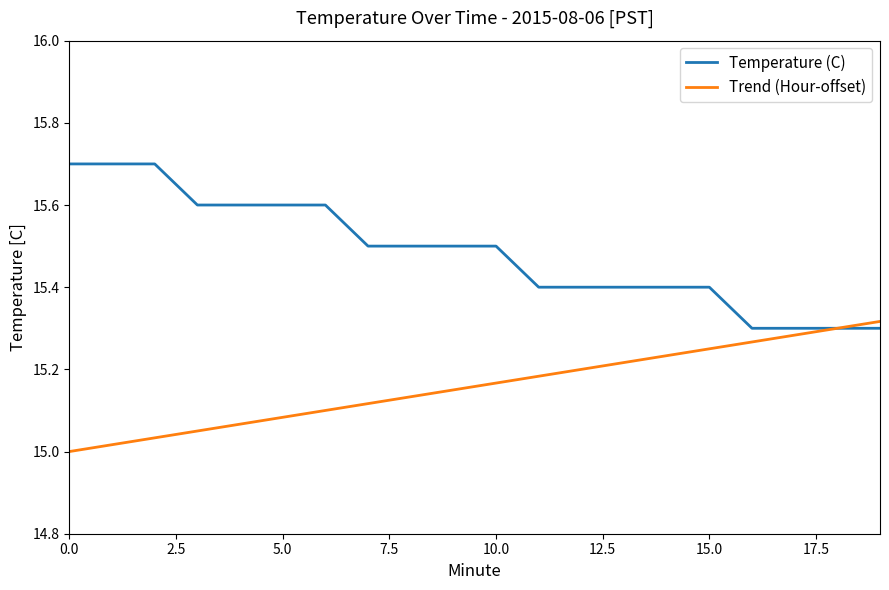

Which series has the largest total across all categories?

Temperature (C)